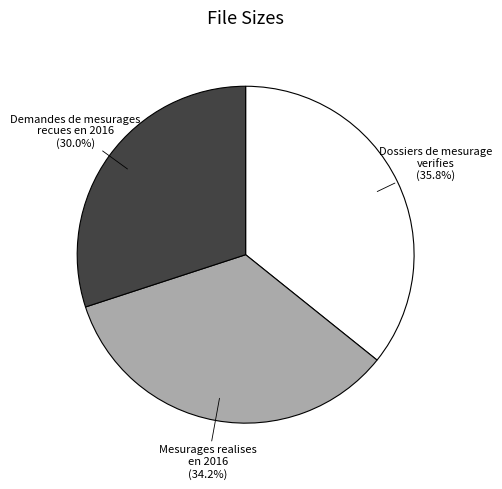

Count the number of slices in the pie.

3